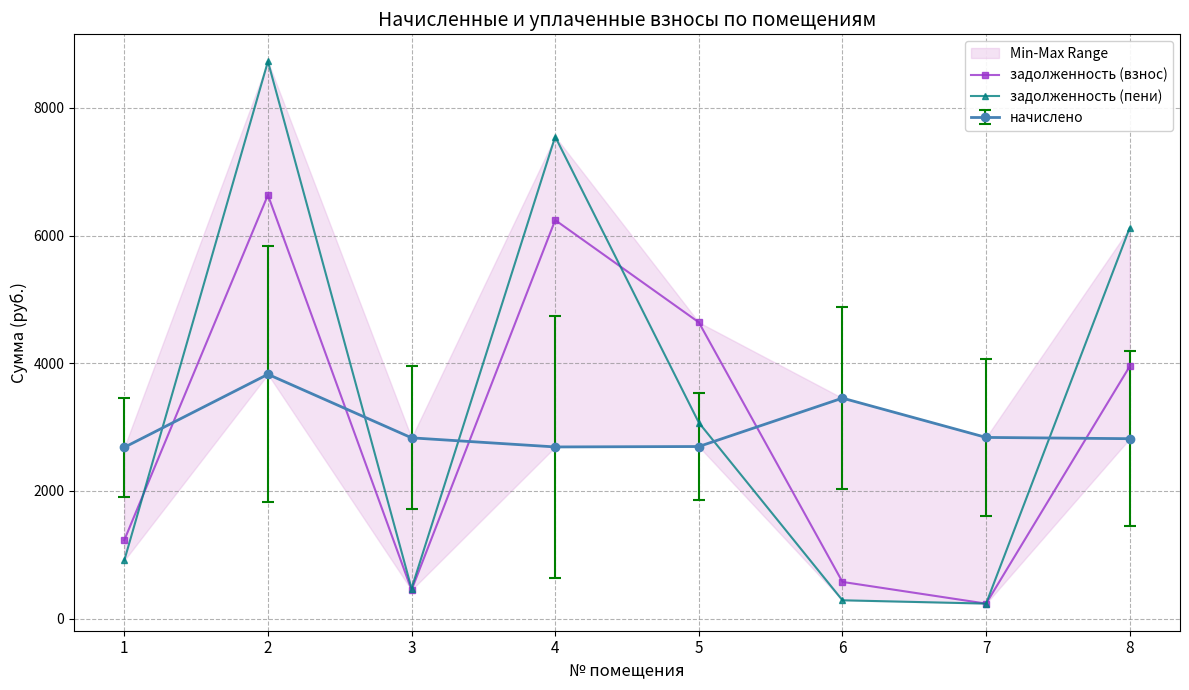

How many times do задолженность (взнос) and задолженность (пени) cross each other?

3